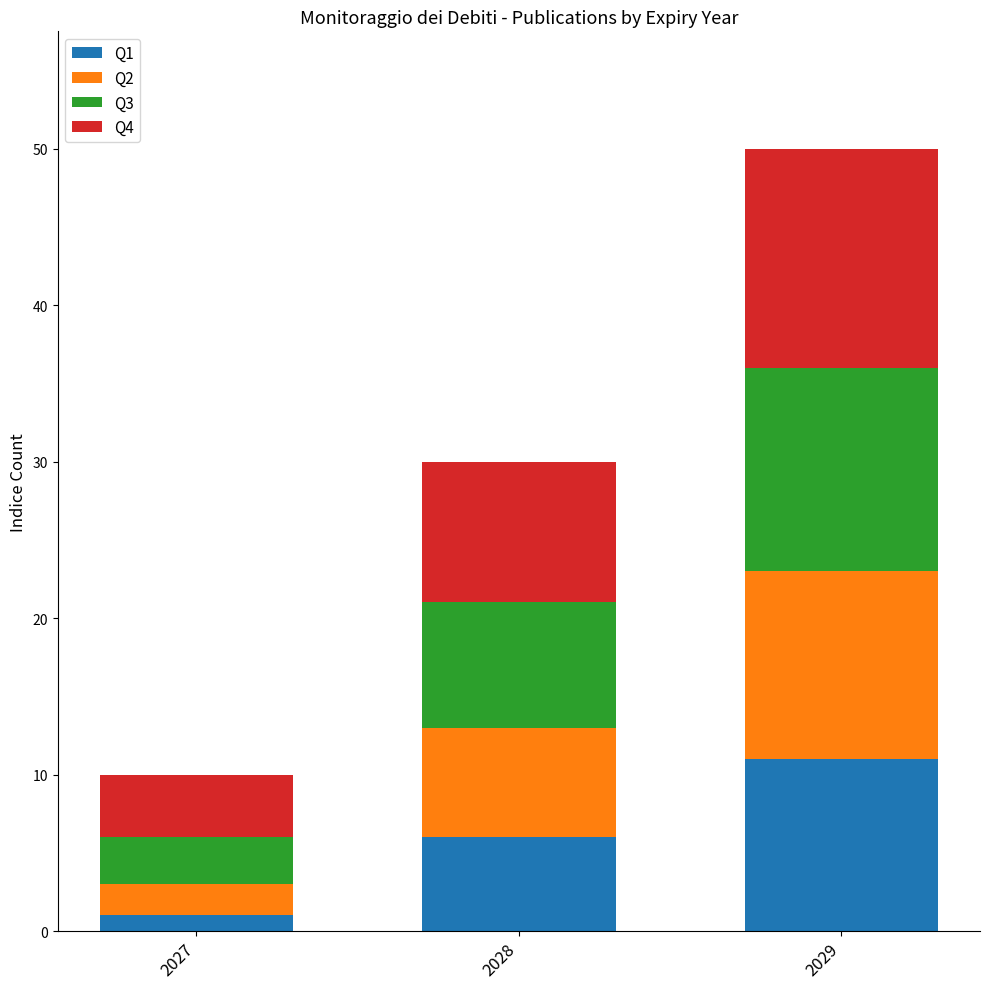

At which category is the sum across all series the highest?

2029